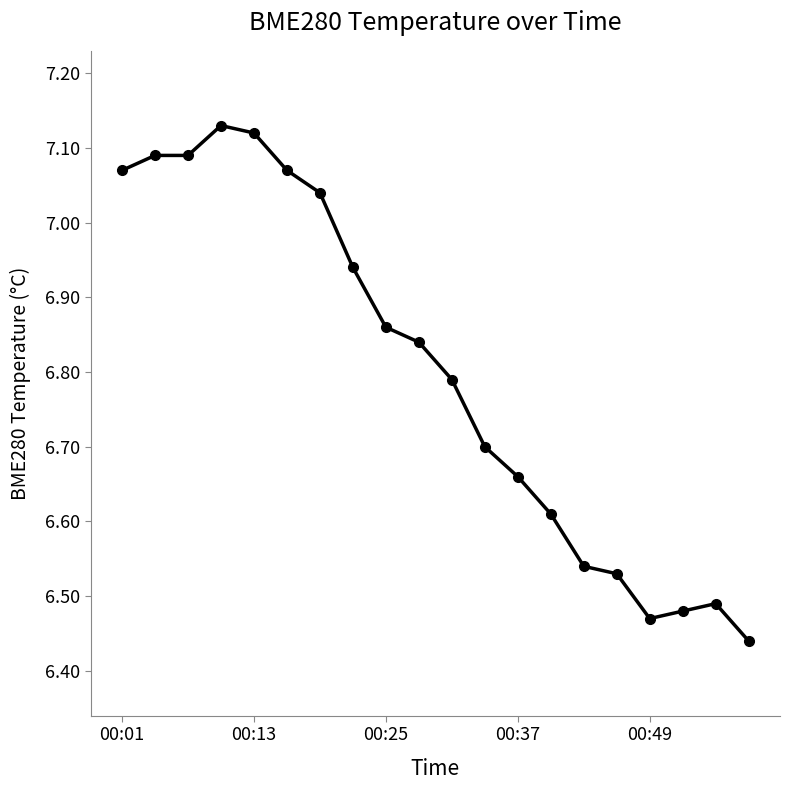

What is the sum of all values?

136.0